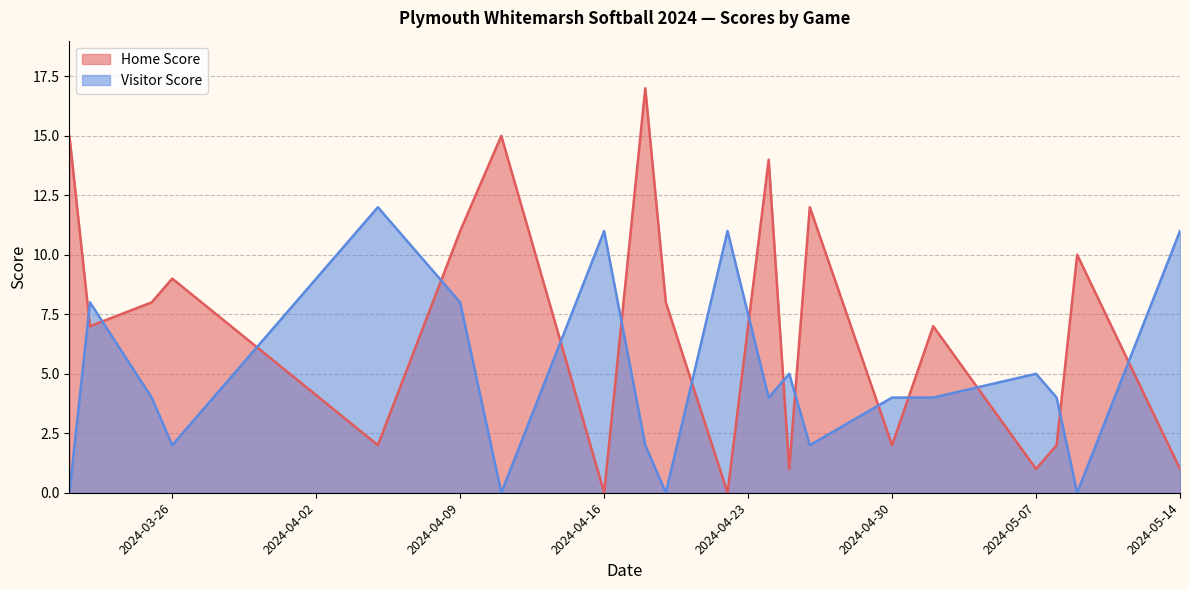

What is the total value across all series at 2024-05-07?

6